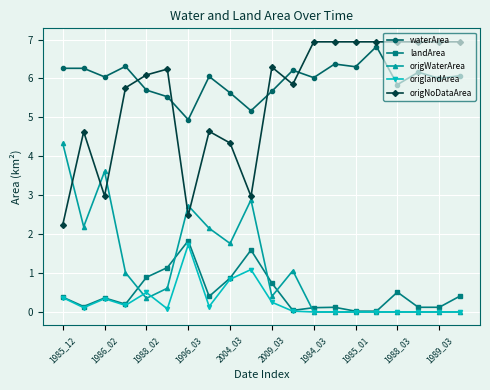

Does the chart display data point markers on the line(s)?

Yes